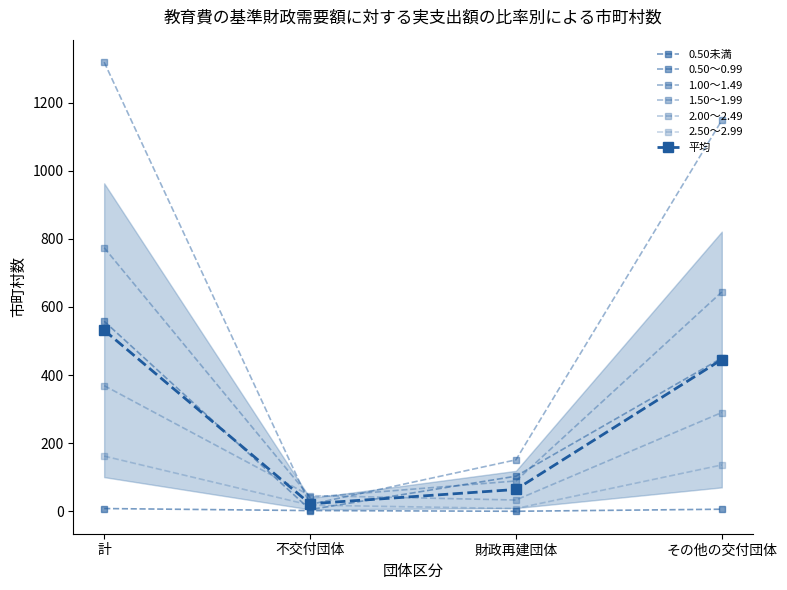

What is the spread (max minus min) of values at 財政再建団体?

151